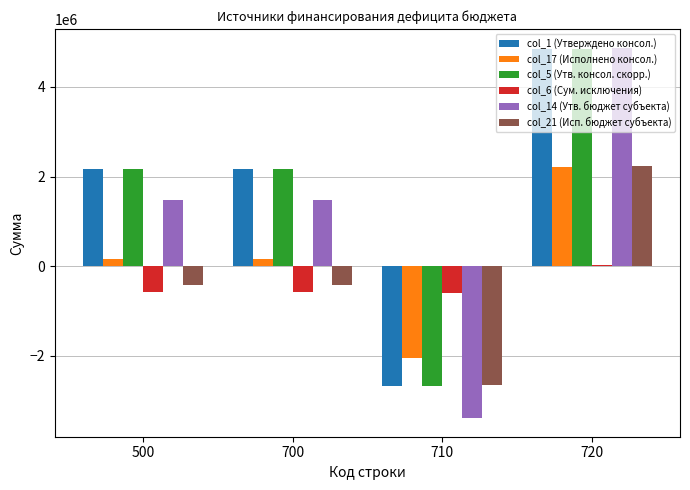

Which series has the largest range (max minus min)?

col_14 (Утв. бюджет субъекта)